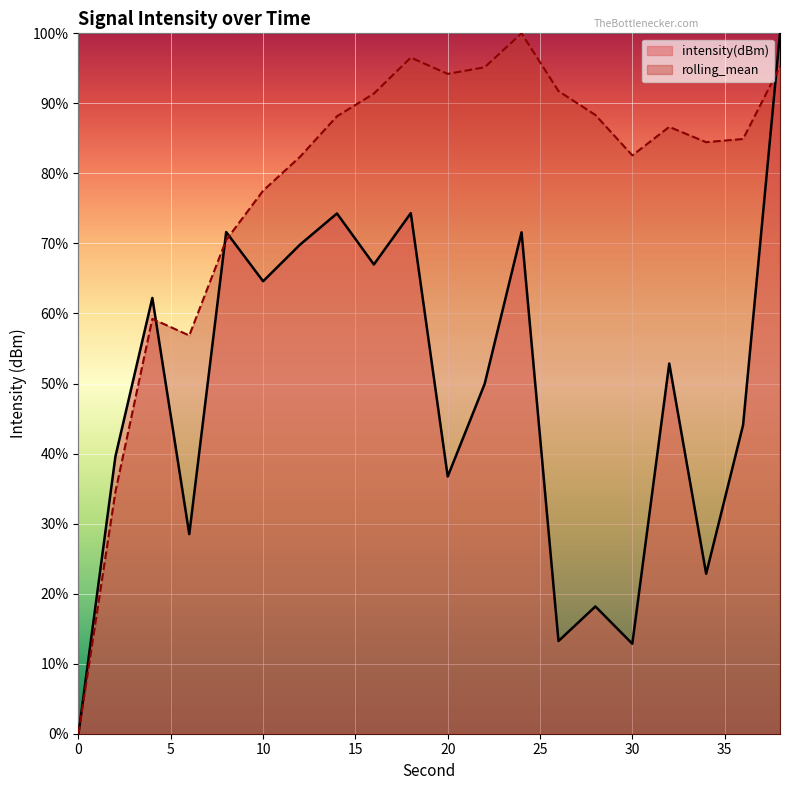

True or false: rolling_mean and intensity(dBm) intersect in this chart.

True